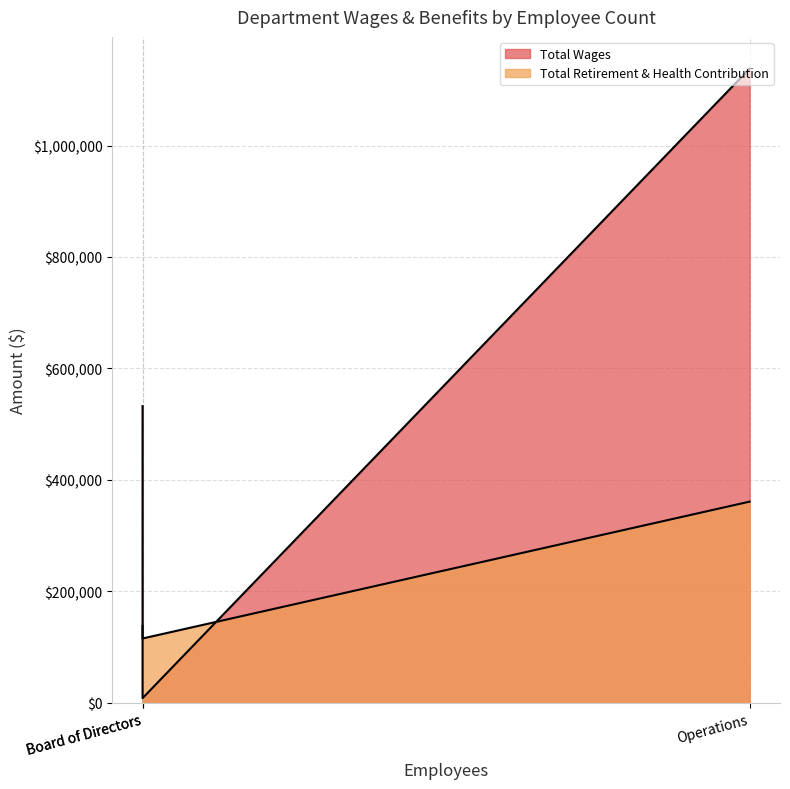

Reading right to left, transcribe all the data shown in this chart.

Total Wages: Board of Directors=8100	Administration=532282	Operations=1138034
Total Retirement & Health Contribution: Board of Directors=115221	Administration=137430	Operations=360860